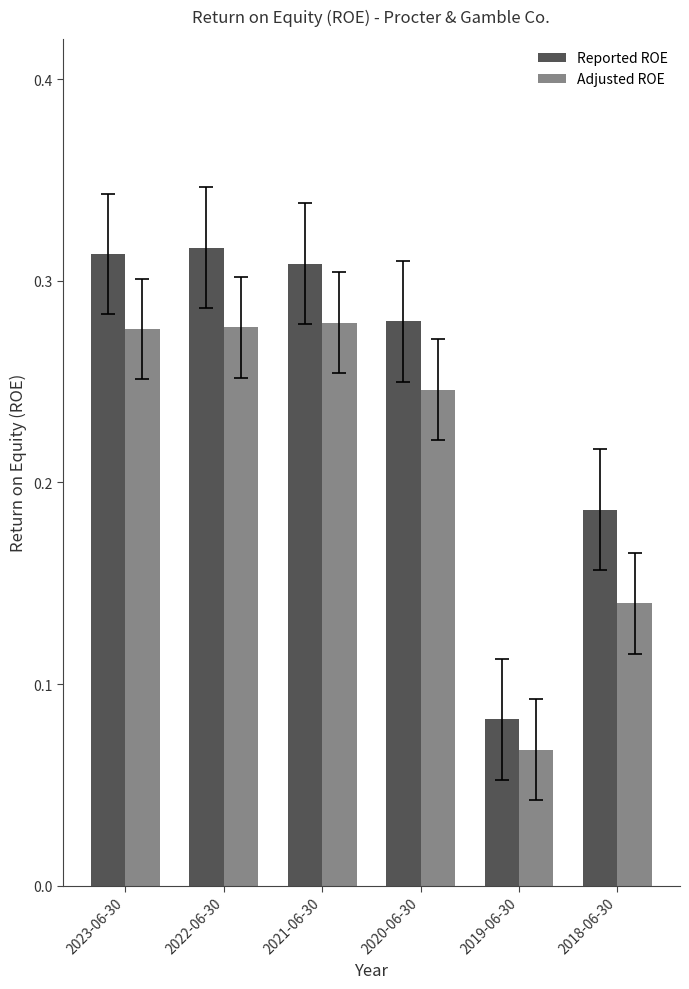

True or false: Adjusted ROE has a value of 0.2 at 2018-06-30.

False